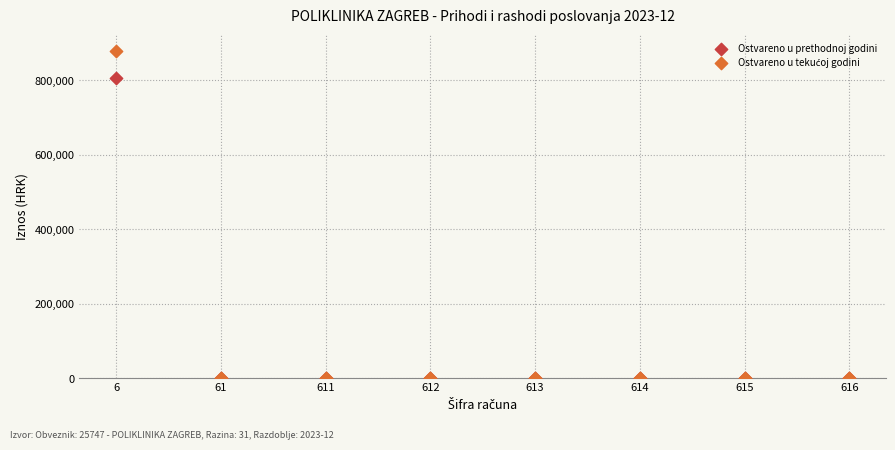

Across all series, what Y value is closest to 439846?

805947.6